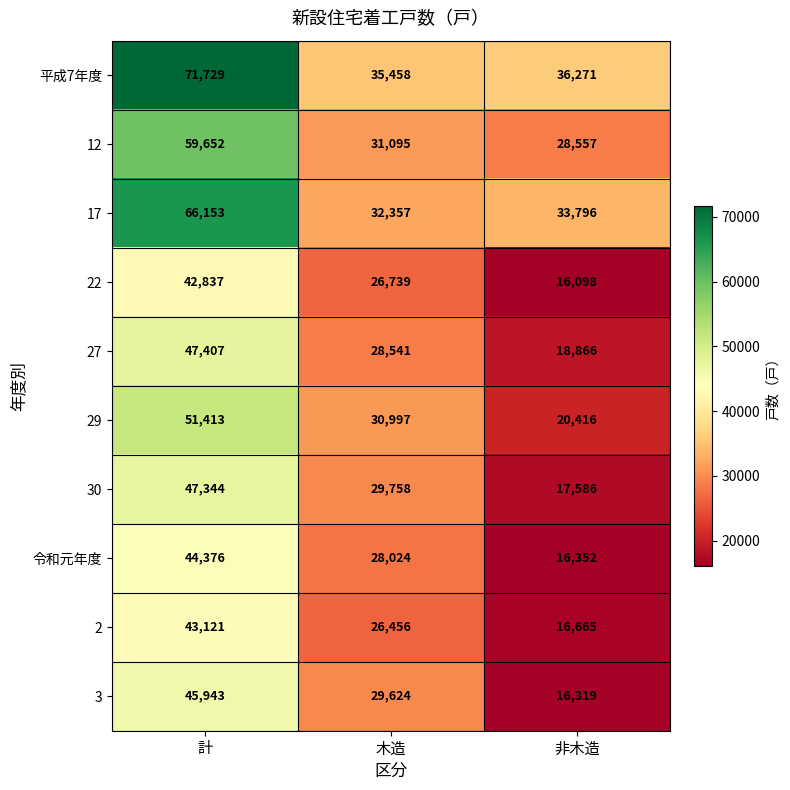

What is the difference between the maximum and minimum values in the 令和元年度 series?

28024